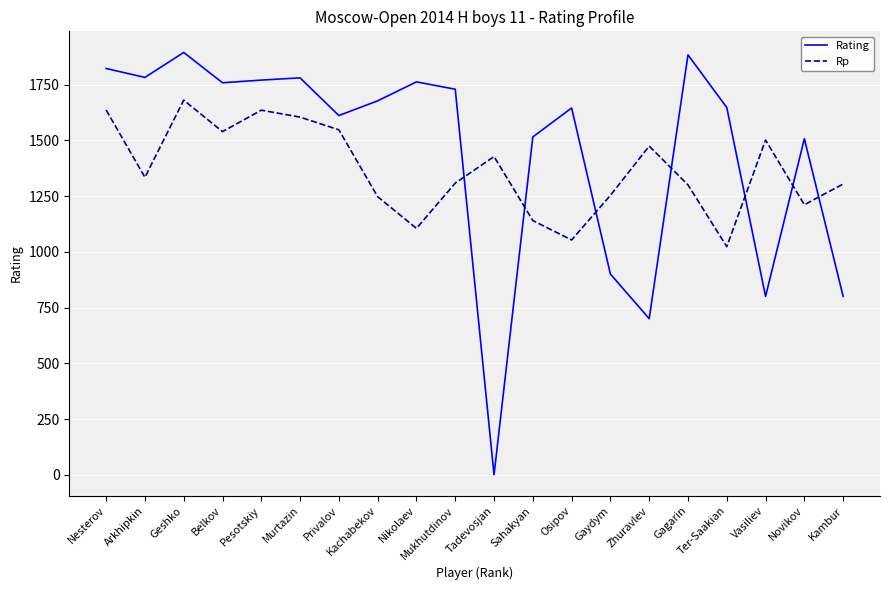

What are all the series names shown in the legend?

Rating, Rp